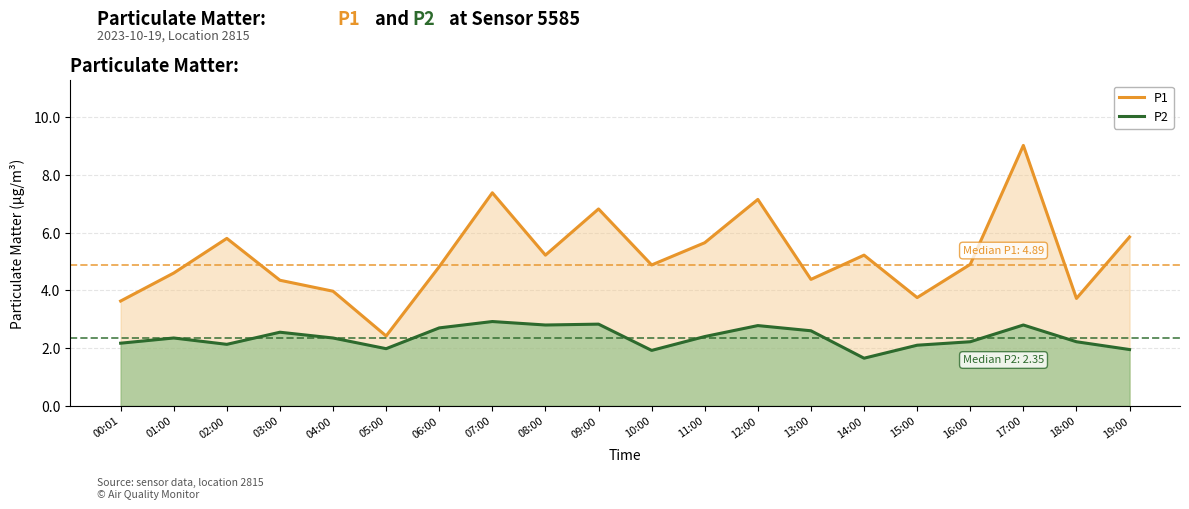

How many values in the P1 series are below 4?

5